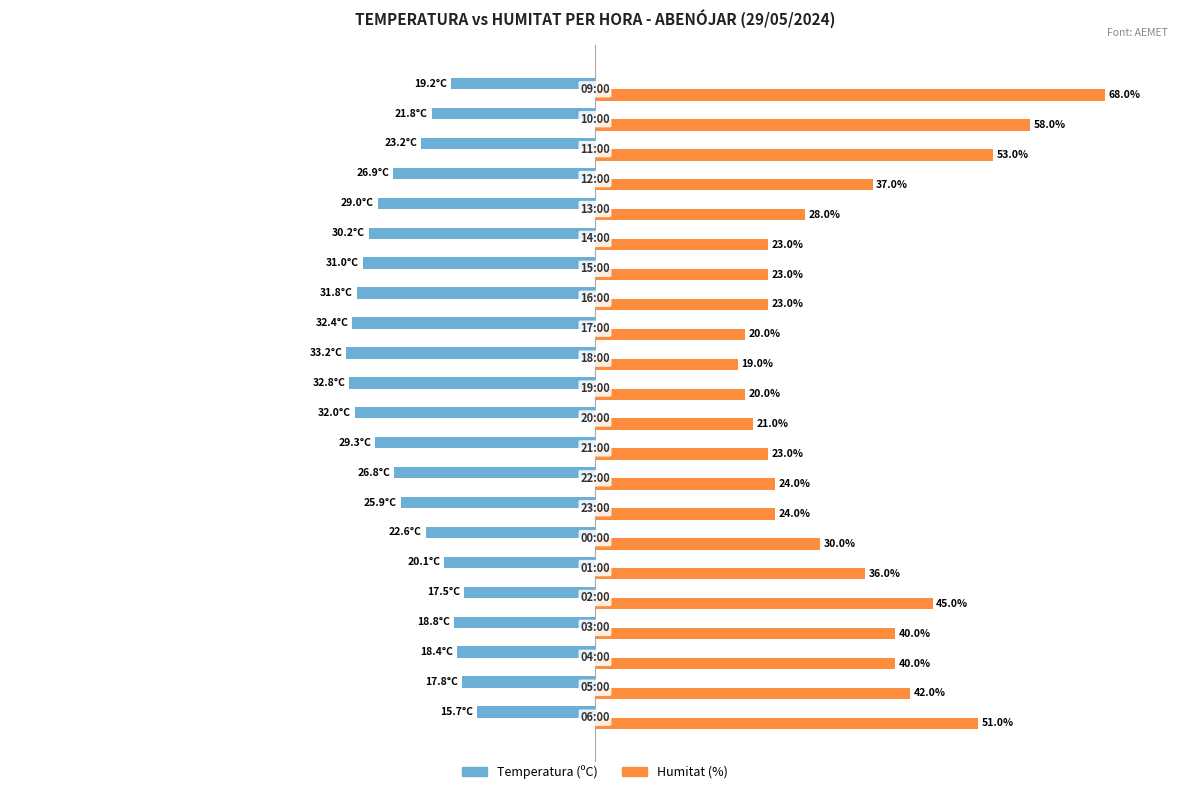

Rank the series by their average value, from highest to lowest.

Humitat (%), Temperatura (ºC)